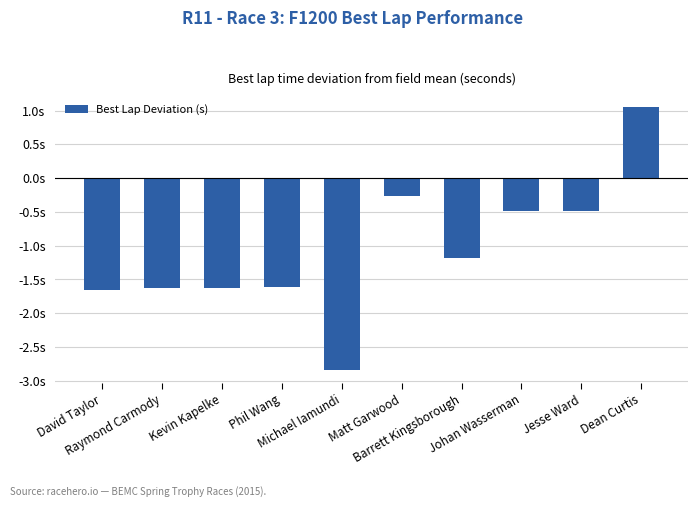

Is it true that the value at Barrett Kingsborough is -1.2?

True